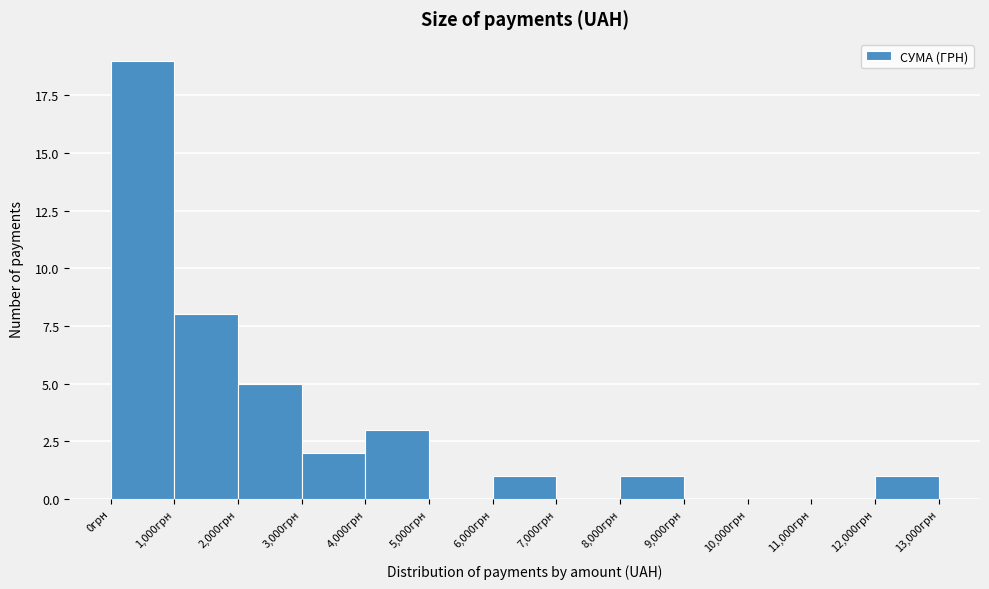

How tall is the bar that spans 3000 to 4000 on the x-axis? The values are not printed on the chart, so give them approximately, as read against the axis.

2